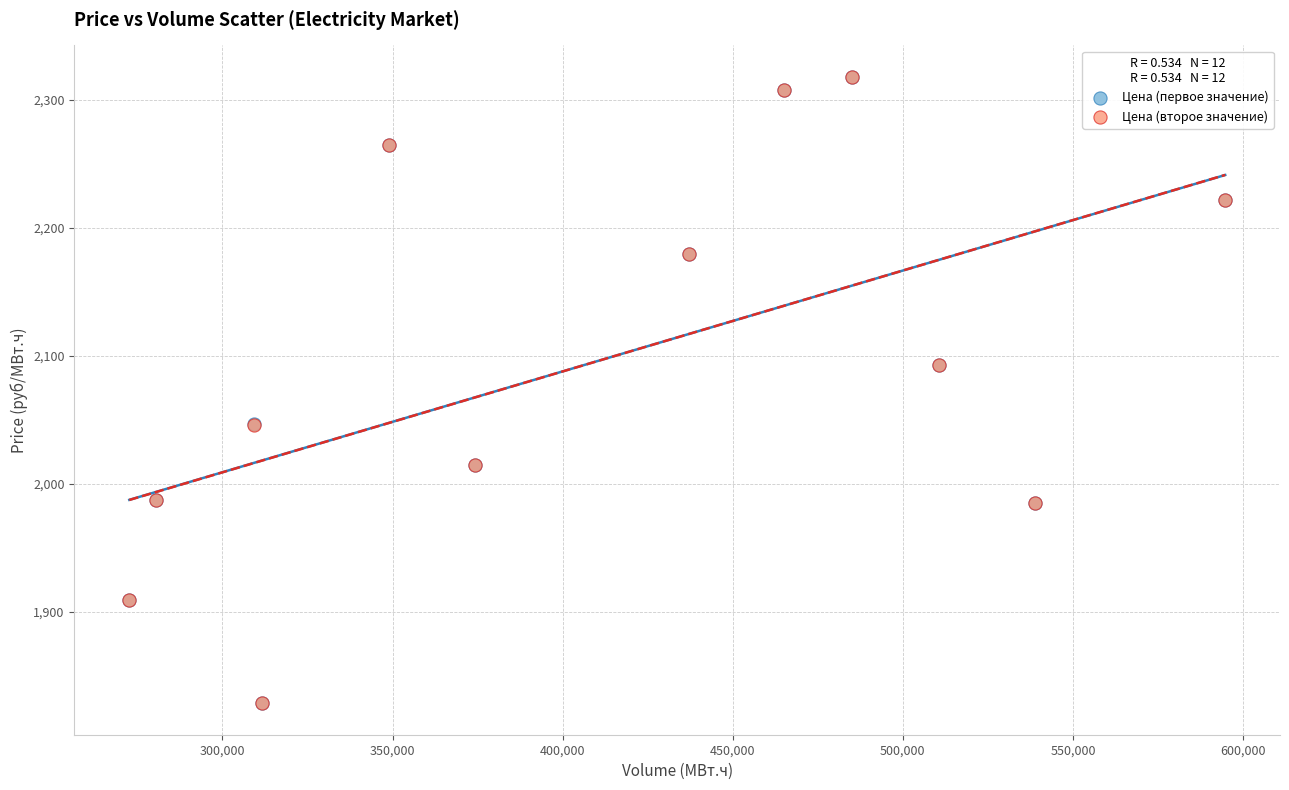

Which series has the widest spread of Y values?

Цена (второе значение)